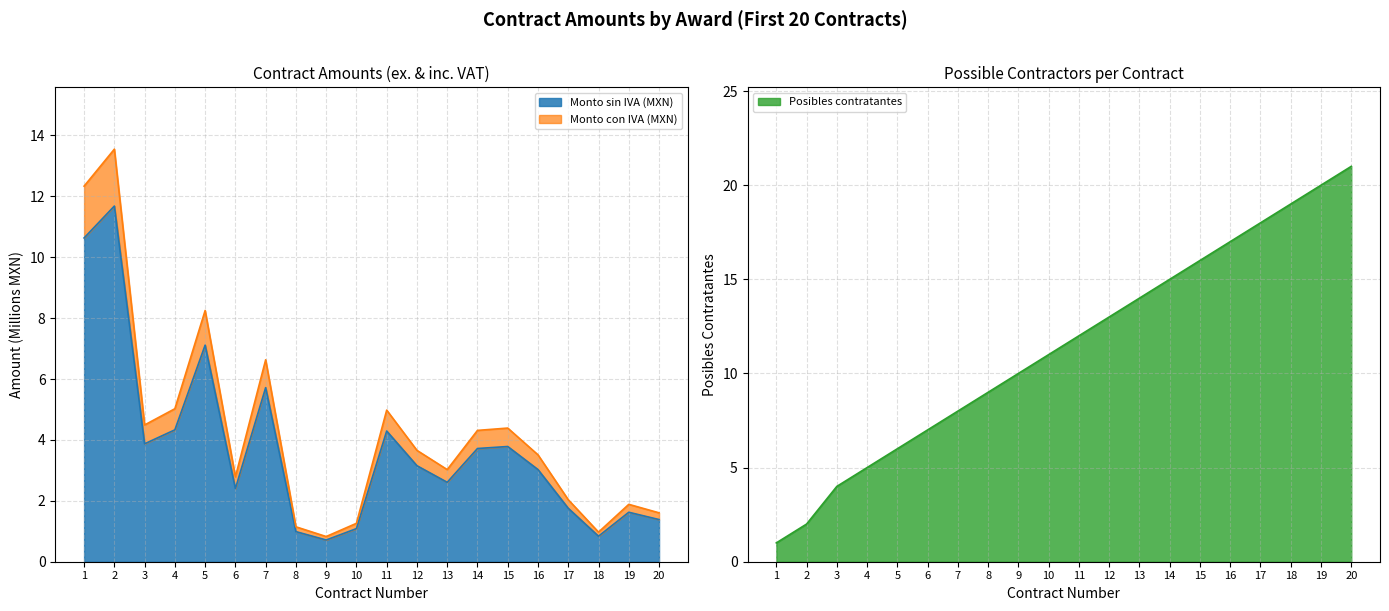

What is the sum of the Posibles contratantes values at 14 and 12?

28